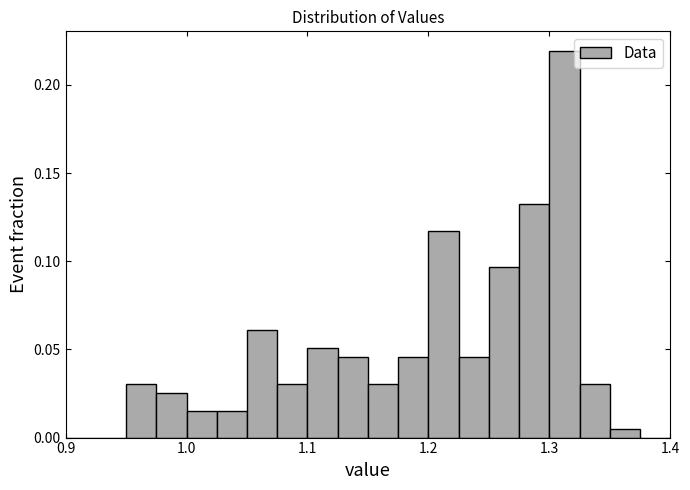

Around what value on the x-axis is the tallest bar? Give the approximate position of its centre, as read against the axis.

1.31